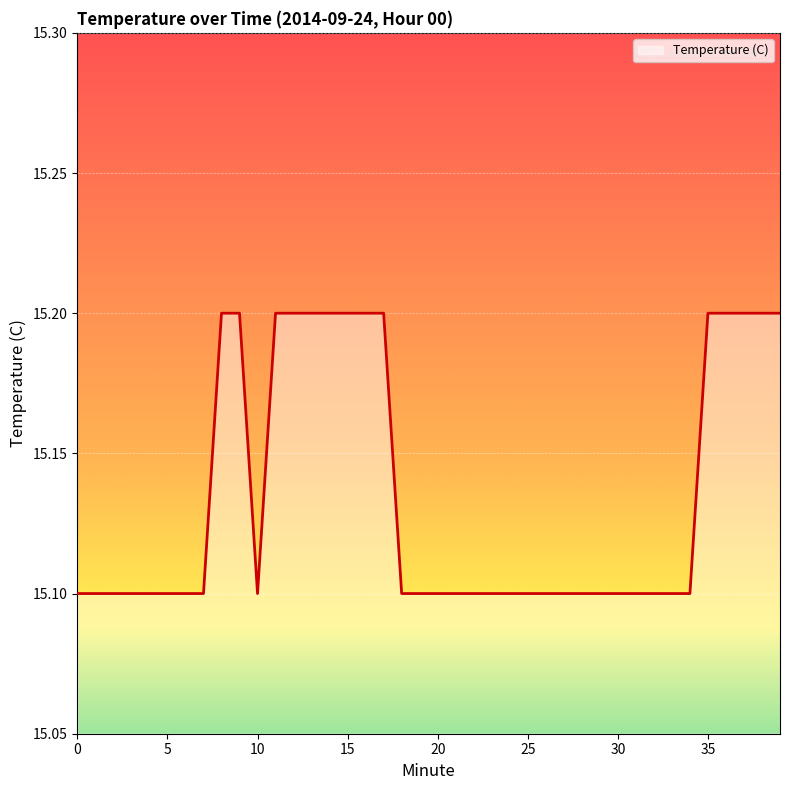

What is the maximum value shown in the chart?

15.2